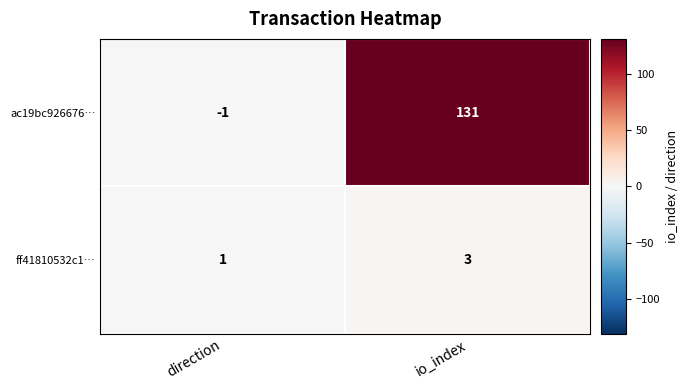

At which category is the sum across all series the highest?

io_index